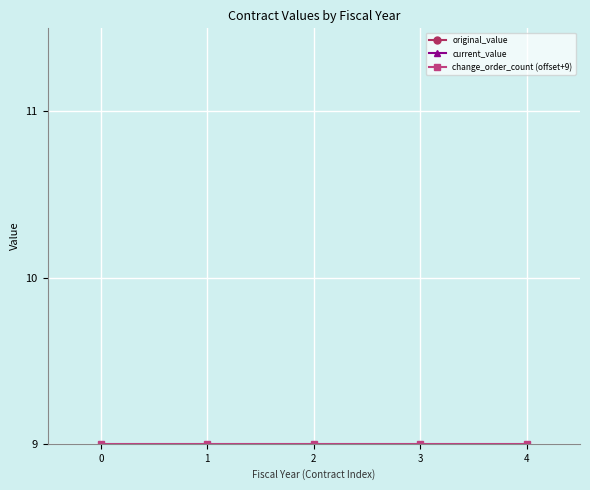

How many interior local peaks does the current_value series have?

1